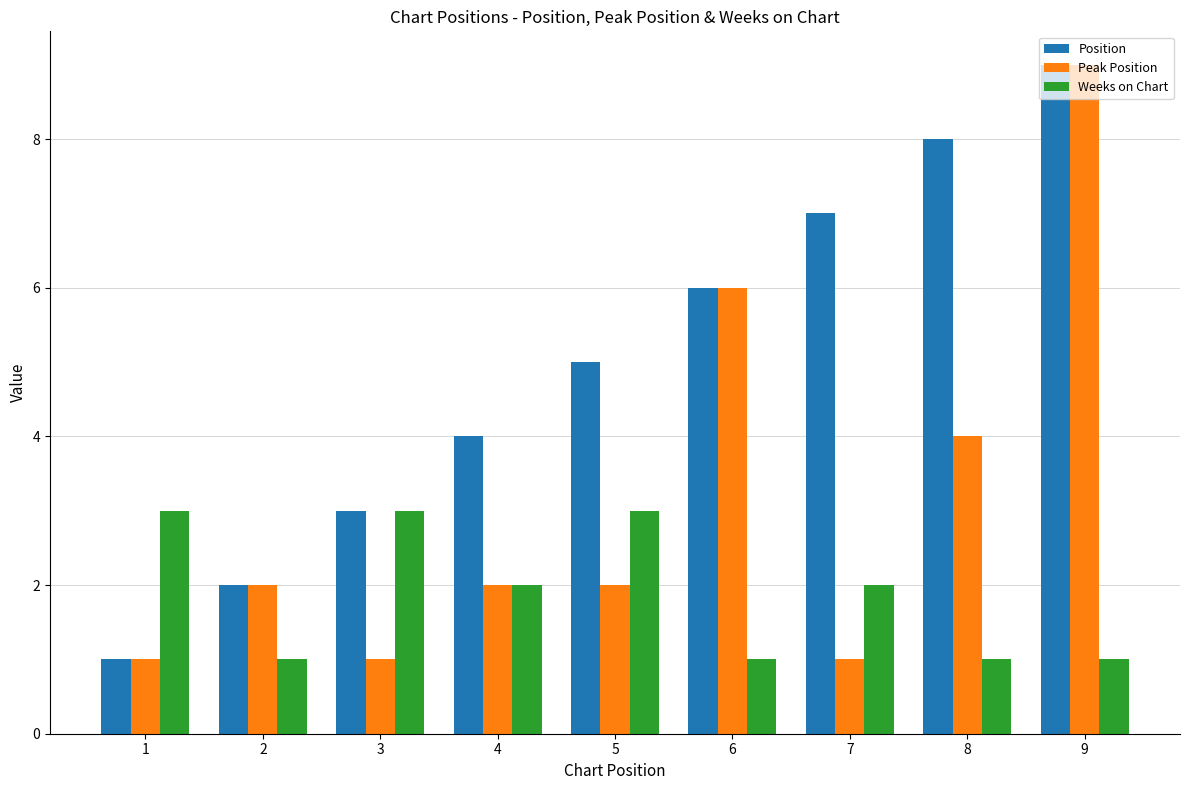

Reading left to right, transcribe all the data shown in this chart.

Position: 1=1	2=2	3=3	4=4	5=5	6=6	7=7	8=8	9=9
Peak Position: 1=1	2=2	3=1	4=2	5=2	6=6	7=1	8=4	9=9
Weeks on Chart: 1=3	2=1	3=3	4=2	5=3	6=1	7=2	8=1	9=1